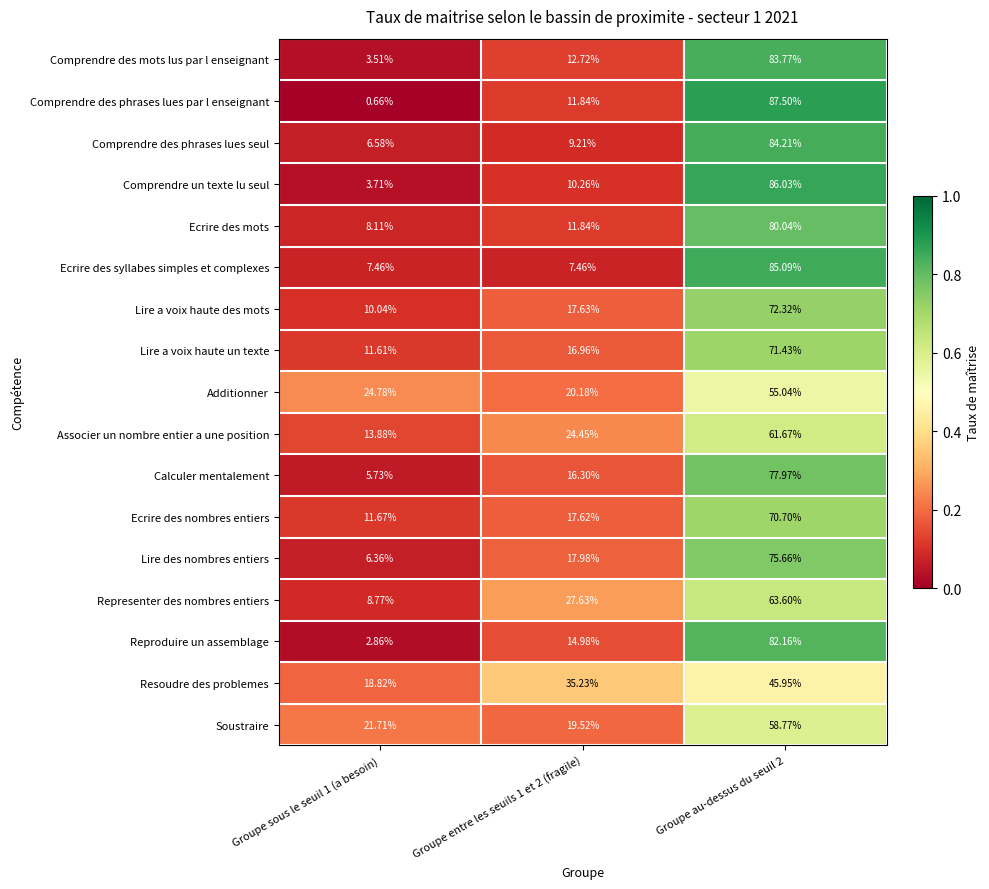

Which series has the widest spread of values?

Comprendre des phrases lues par l enseignant